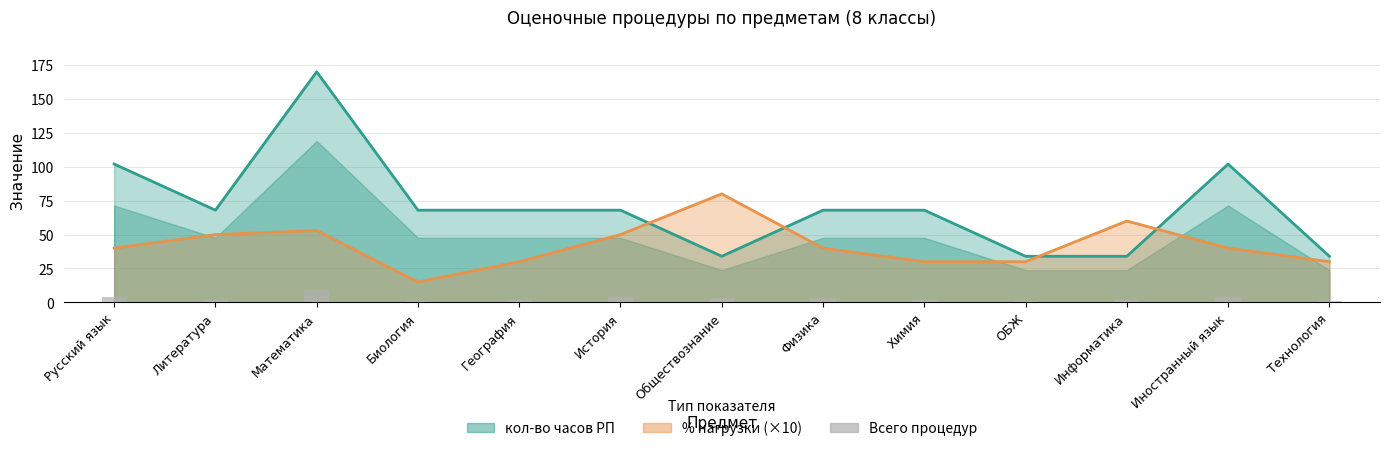

What is the minimum value shown in the chart?

1